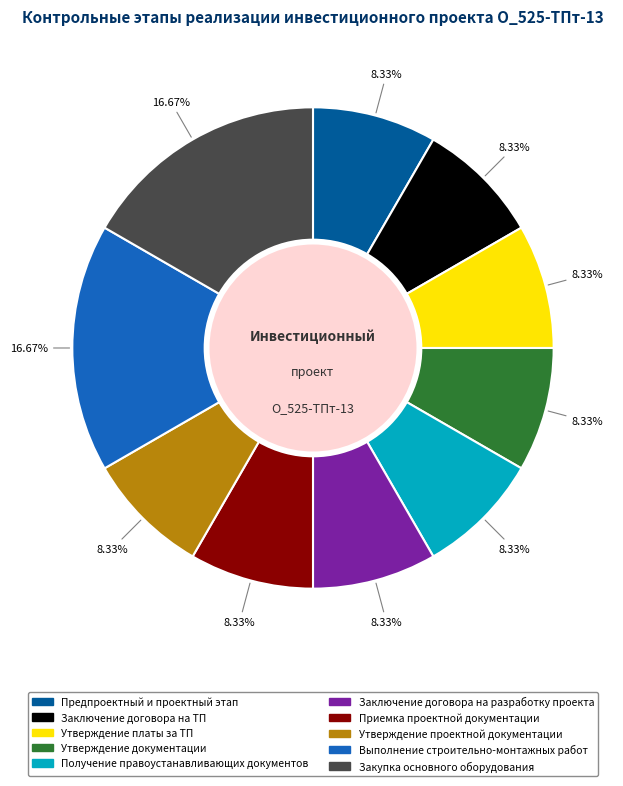

Approximately how many times larger is the value at Заключение договора на ТП compared to Заключение договора на разработку проекта?

1.0